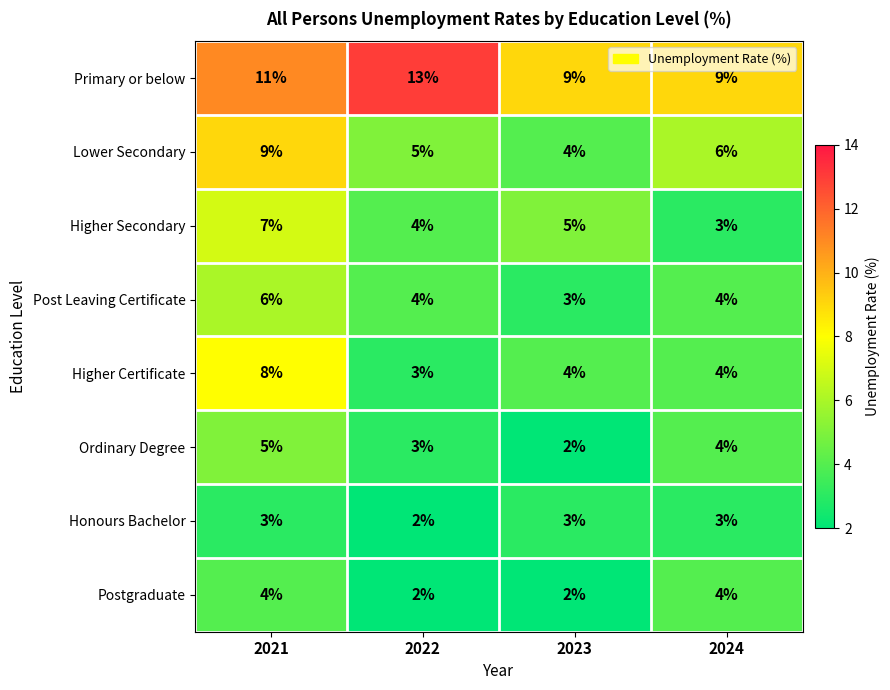

Rank the categories by Ordinary Degree value from highest to lowest.

2021, 2024, 2022, 2023